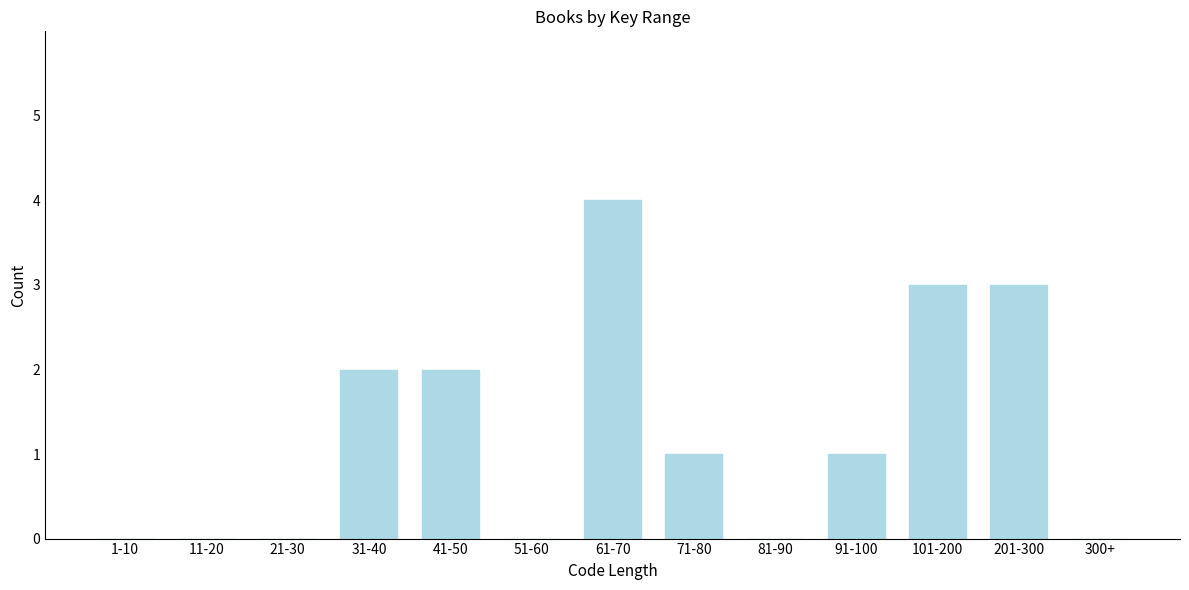

Reading left to right, what are all the values shown in this chart?

1-10=0	11-20=0	21-30=0	31-40=2	41-50=2	51-60=0	61-70=4	71-80=1	81-90=0	91-100=1	101-200=3	201-300=3	300+=0